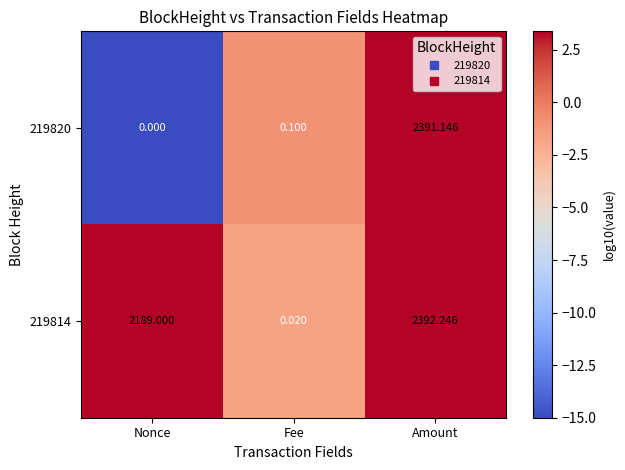

How many data points in 219814 are less than 2189?

1